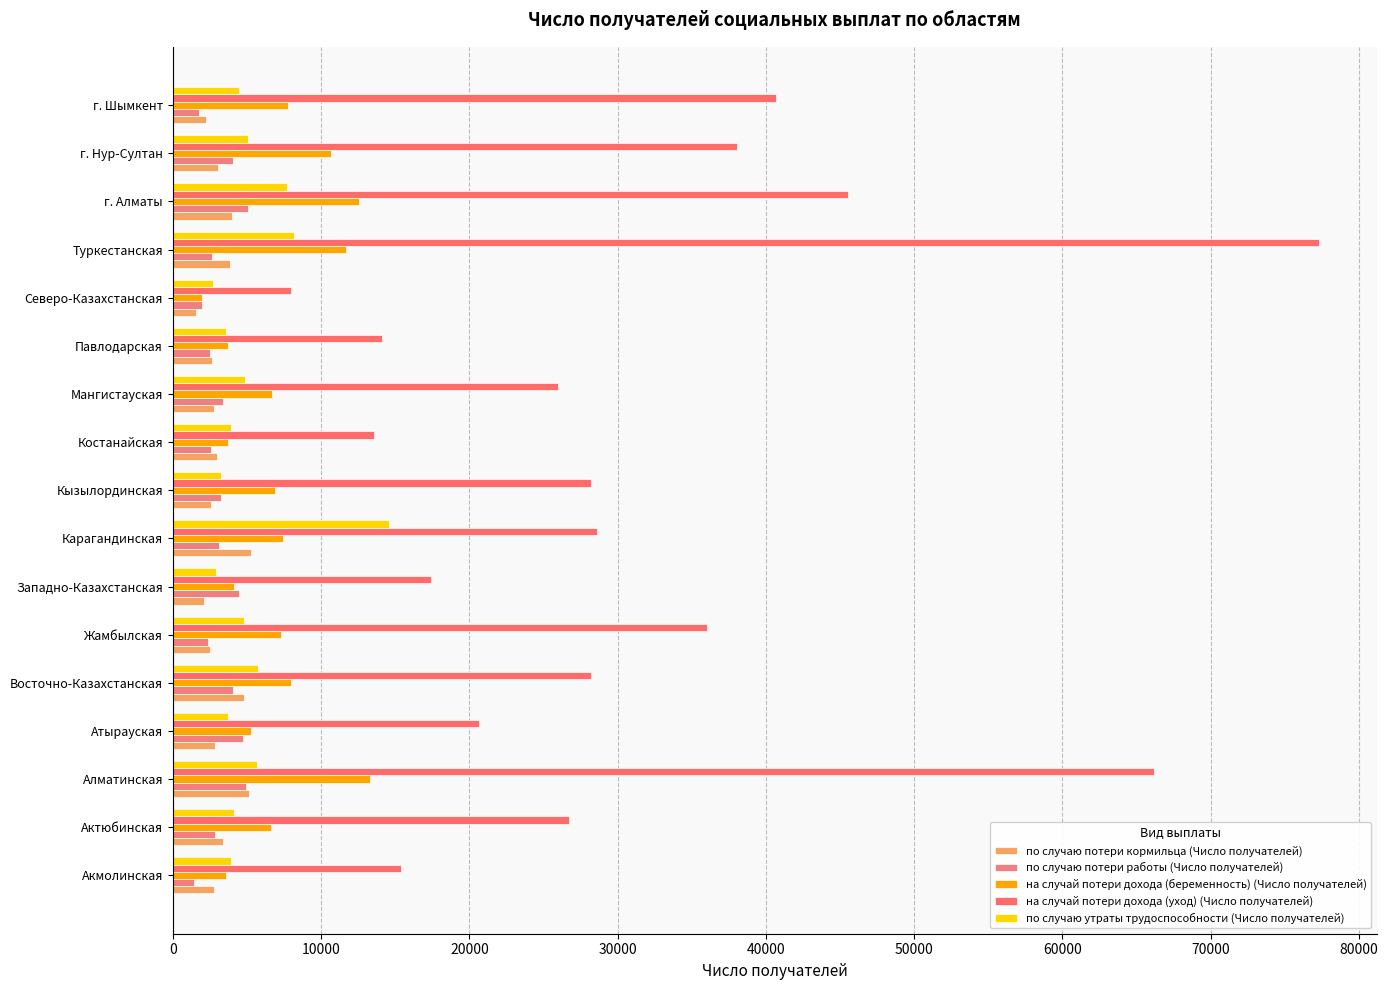

What is the value of the на случай потери дохода (беременность) (Число получателей) bar at the 7th from the left?

4112